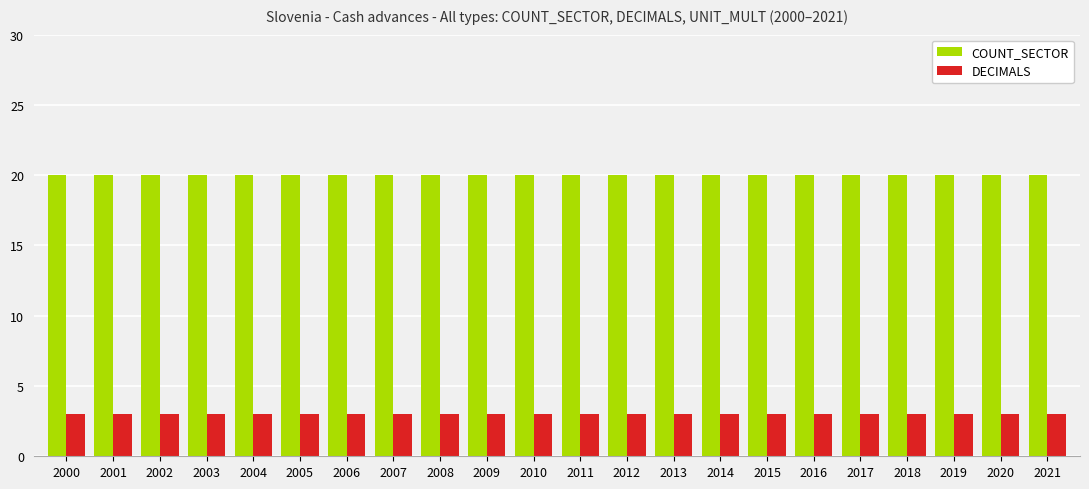

How many series are shown in this chart?

2